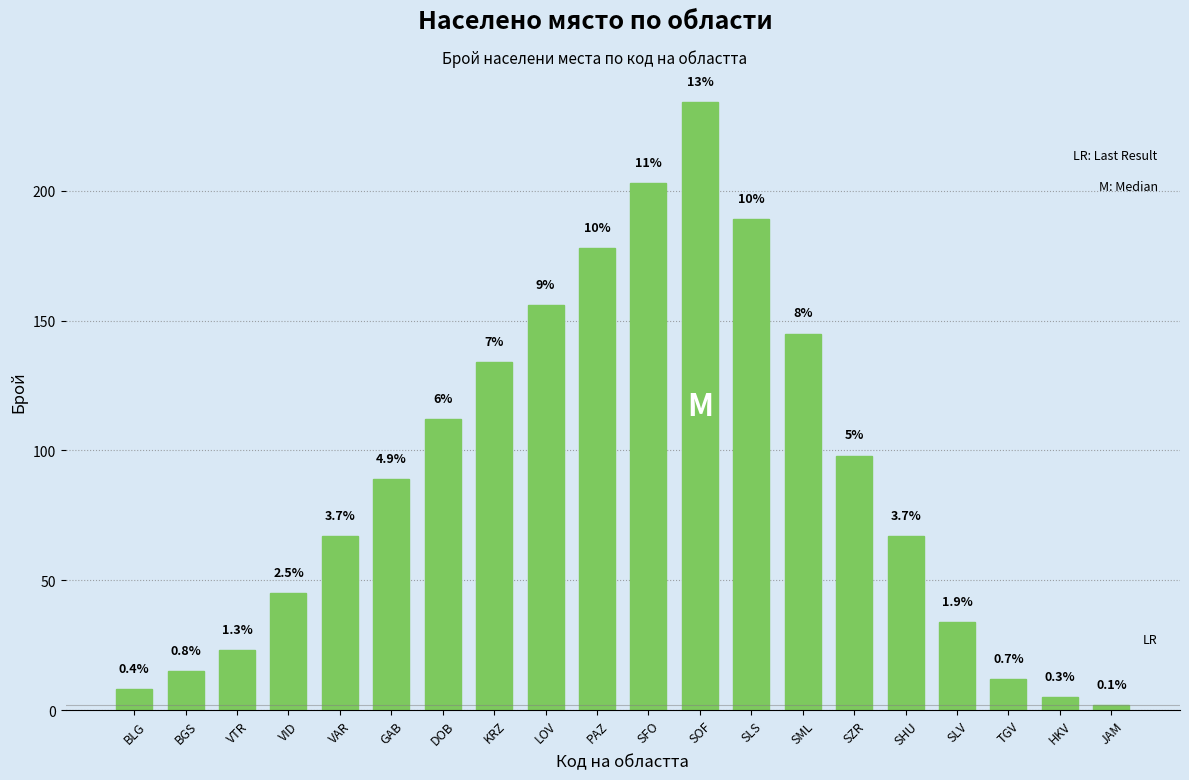

What is the value of the 16th bar from the left?

67